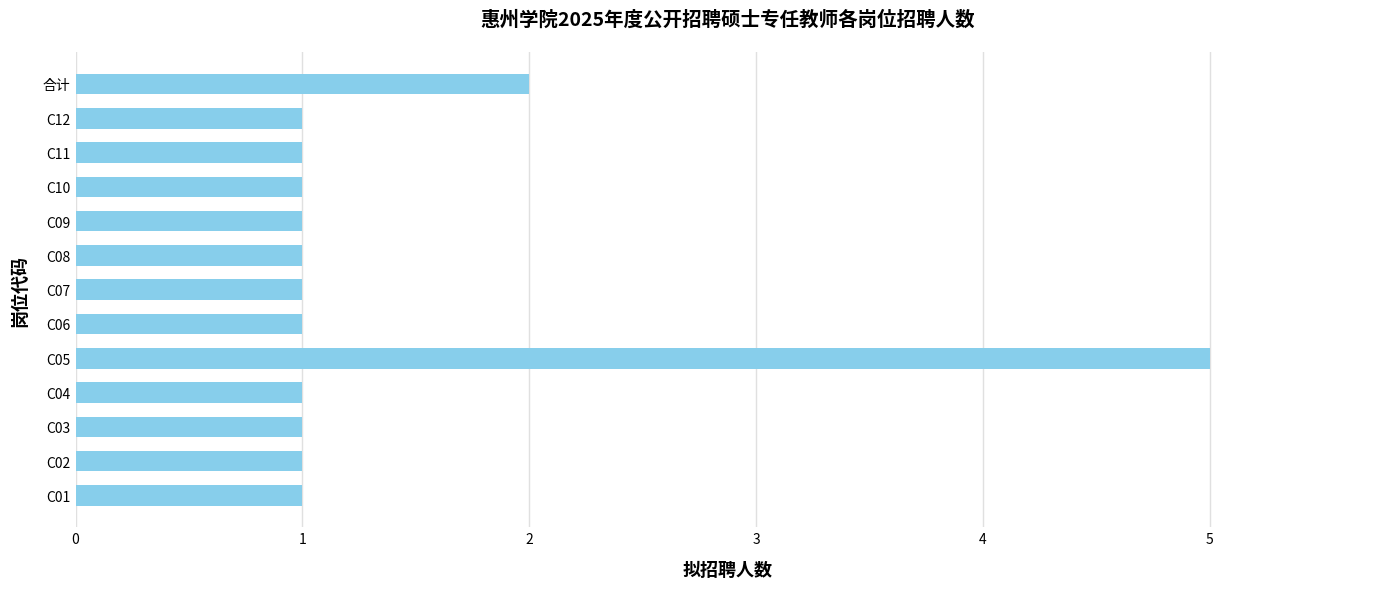

What is the sum of all values?

18